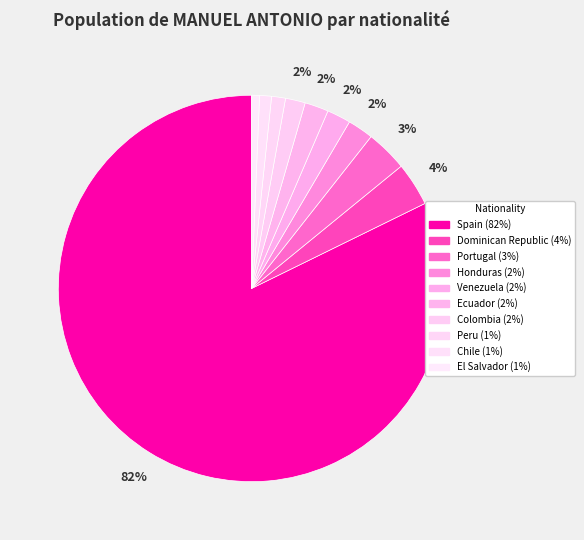

To the nearest percent, what percentage of the pie is Spain?

82%